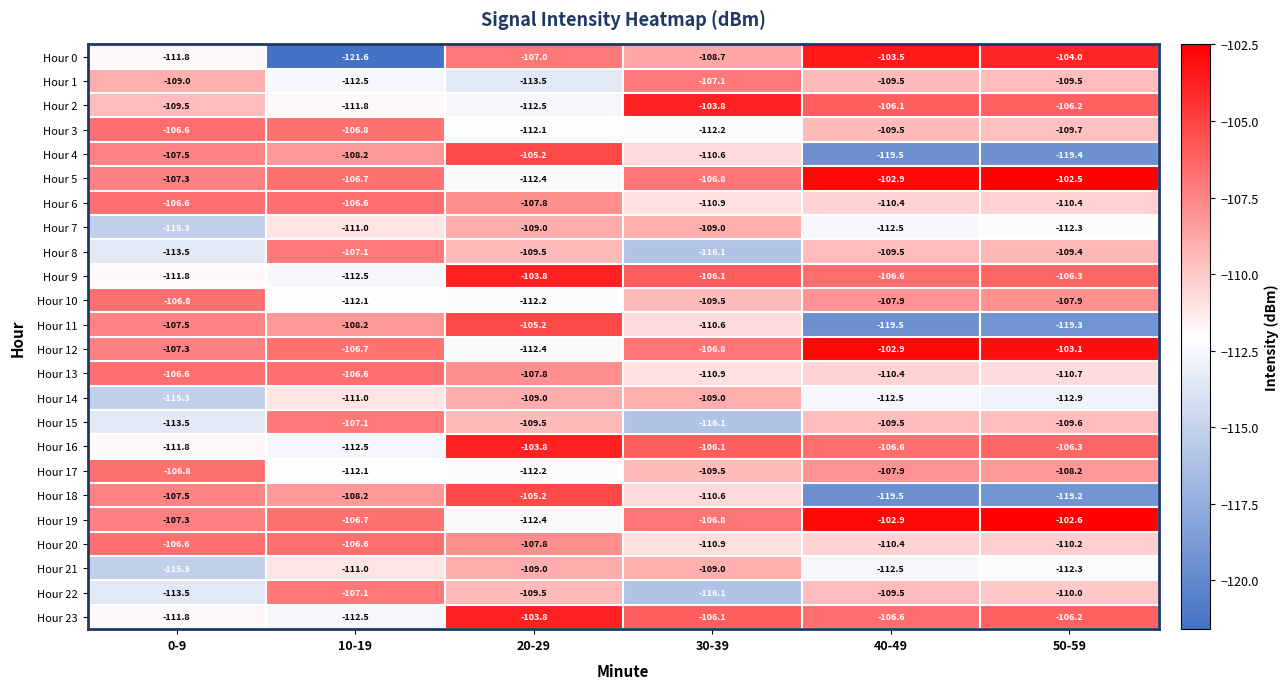

At which category is the sum across all series the highest?

20-29